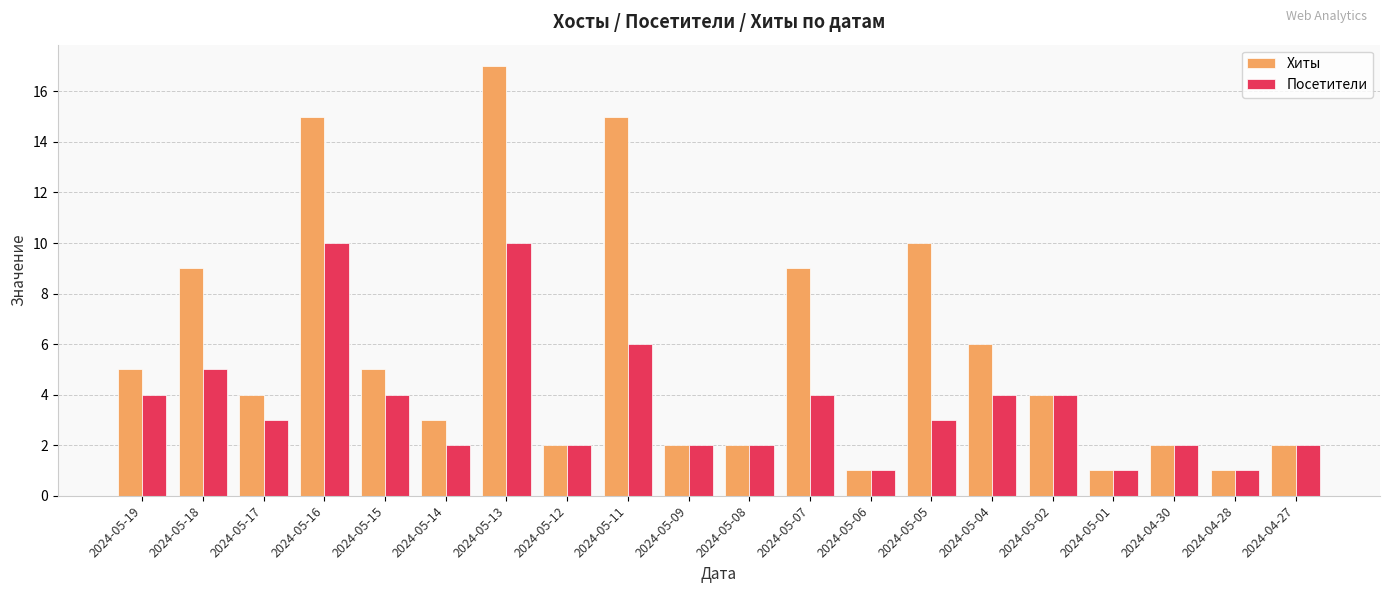

Does the chart contain any negative values?

No